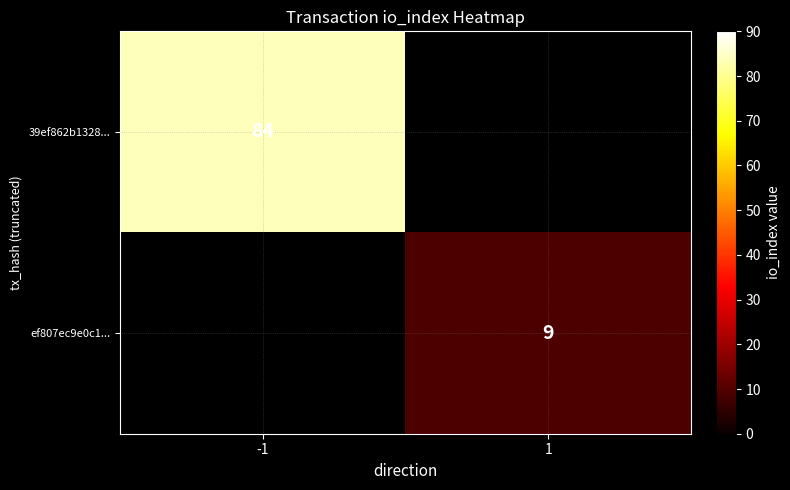

Is the value of 39ef862b1328... at -1 greater than the value of ef807ec9e0c1... at 1?

Yes